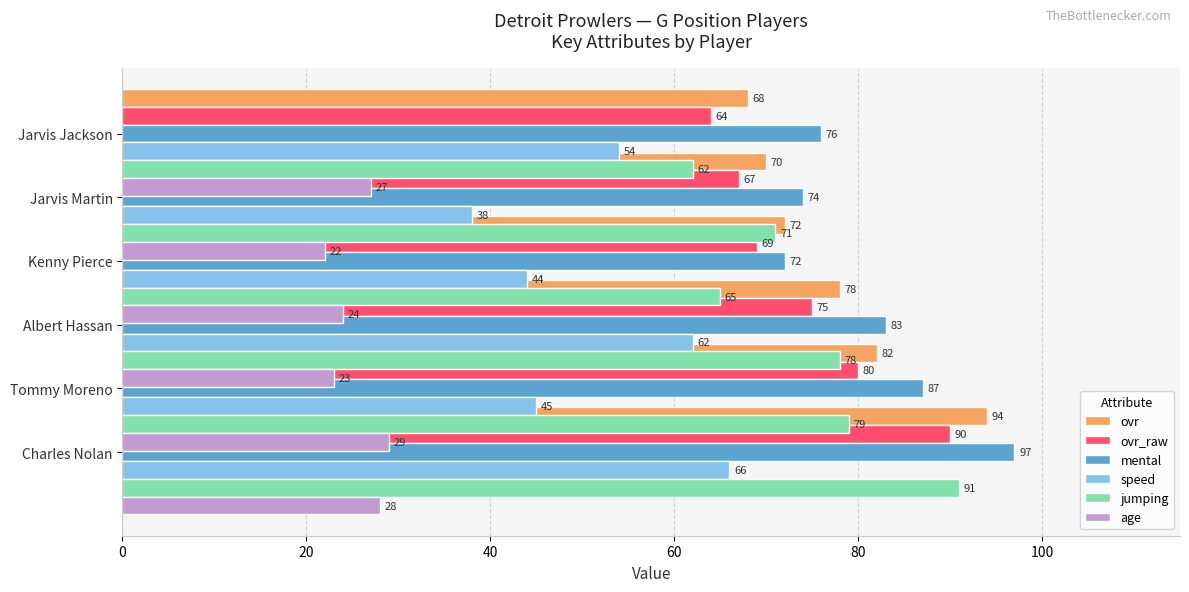

Reading left to right, list all the values displayed in this chart.

ovr: 94	82	78	72	70	68
ovr_raw: 90	80	75	69	67	64
mental: 97	87	83	72	74	76
speed: 66	45	62	44	38	54
jumping: 91	79	78	65	71	62
age: 28	29	23	24	22	27